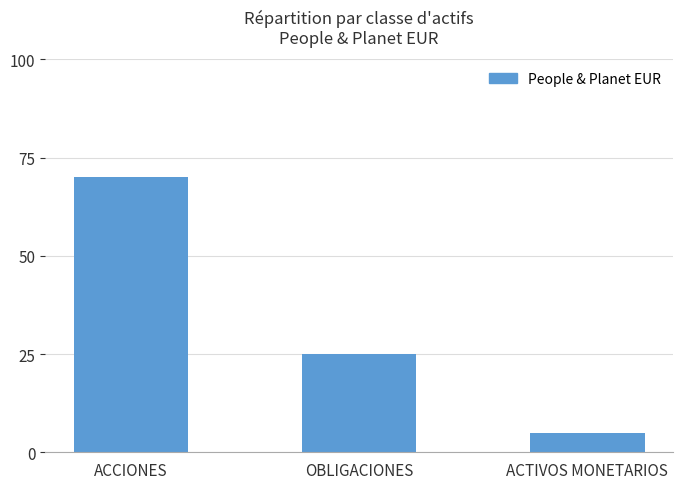

Reading left to right, what are all the values shown in this chart?

ACCIONES=70	OBLIGACIONES=25	ACTIVOS MONETARIOS=5